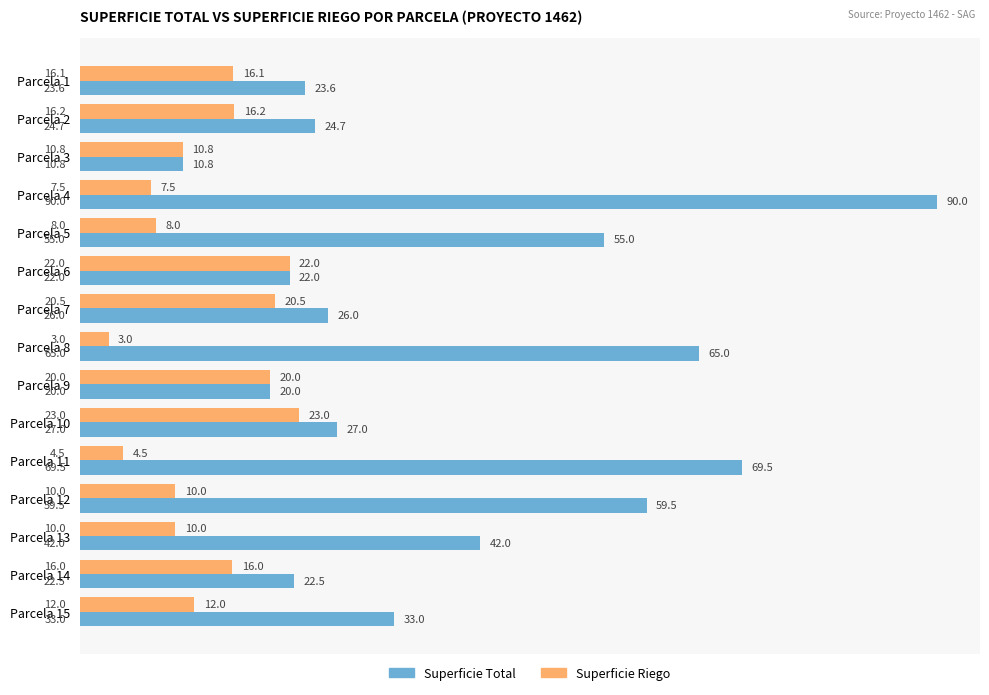

Which series has the largest range (max minus min)?

Superficie Total